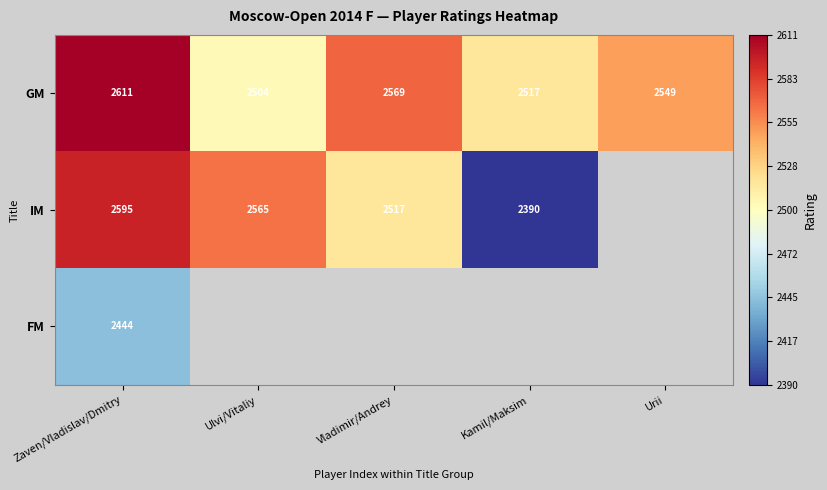

What is the difference between the GM values at Ulvi/Vitaliy and Zaven/Vladislav/Dmitry?

107